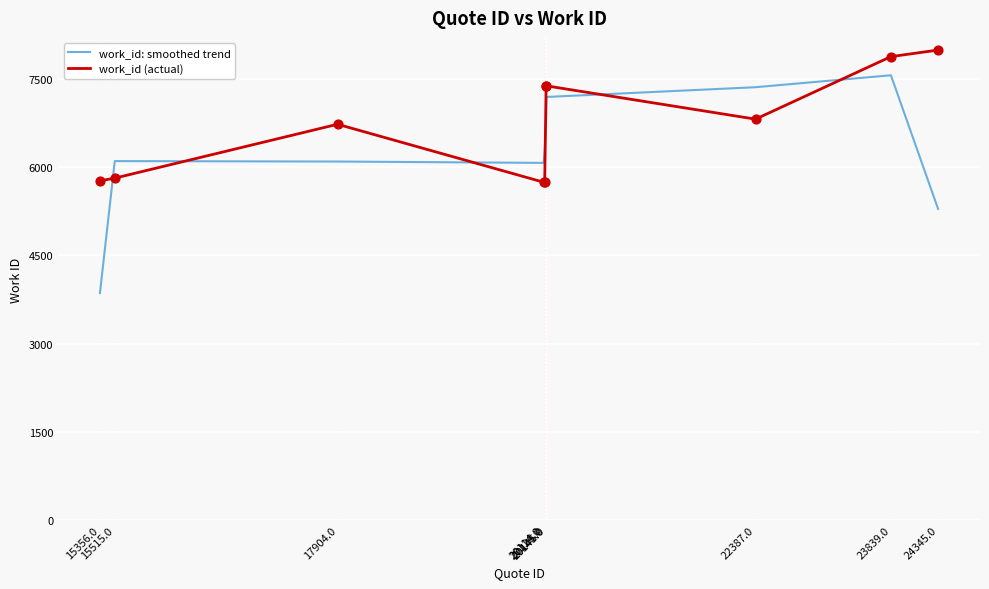

What are all the series names shown in the legend?

work_id: smoothed trend, work_id (actual)